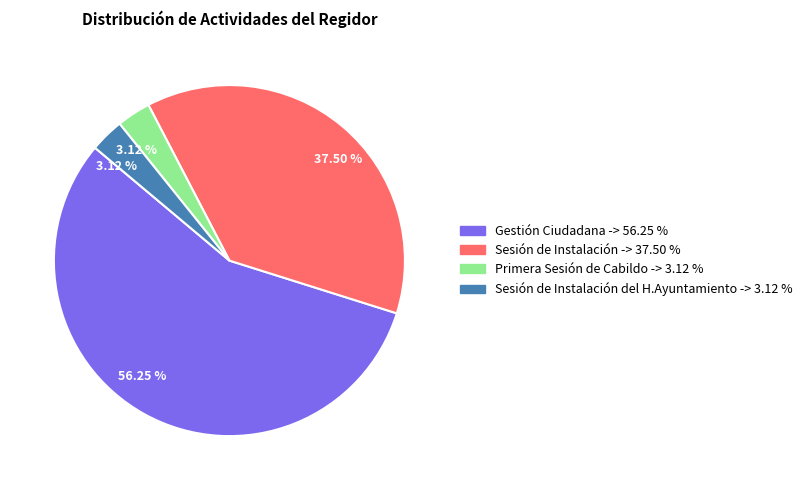

Does any single category account for the majority?

Yes